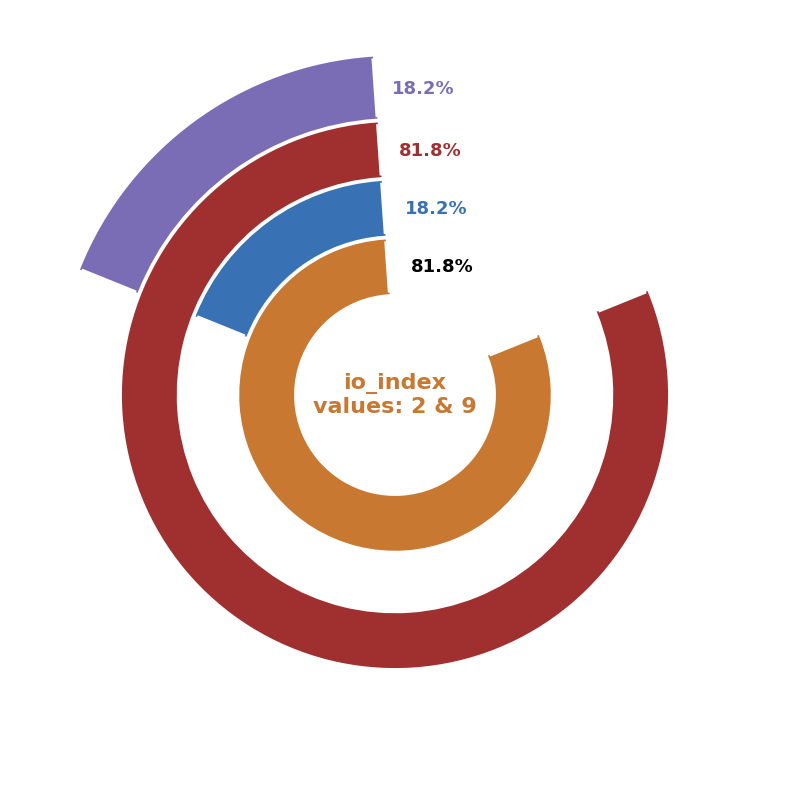

What is the largest slice in the pie chart?

1